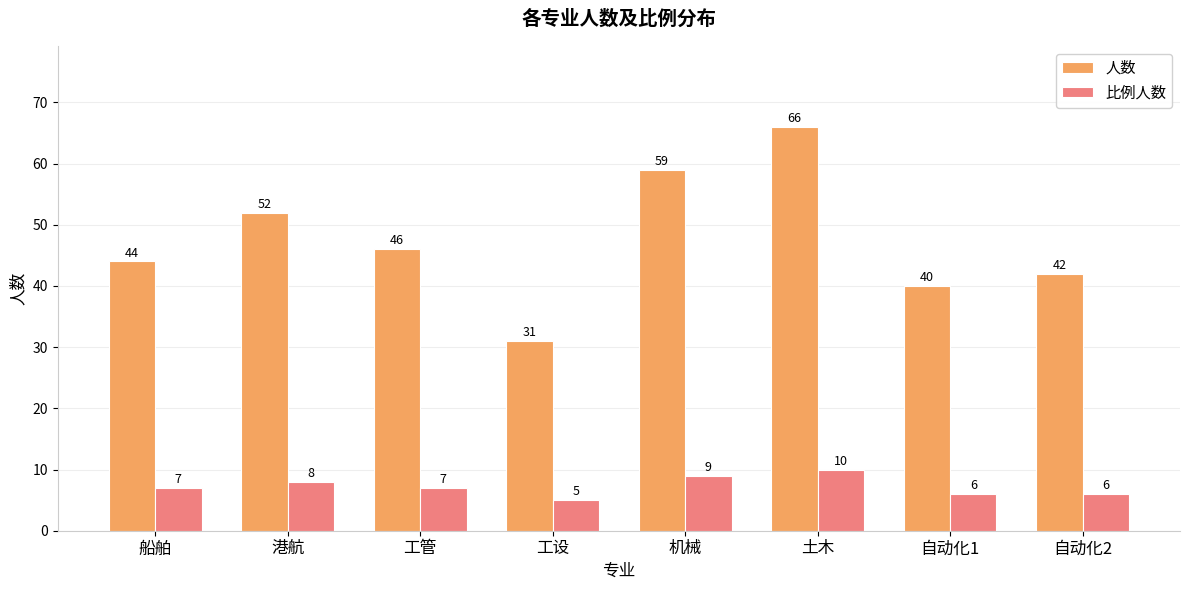

At which label does 人数 first exceed 46?

港航